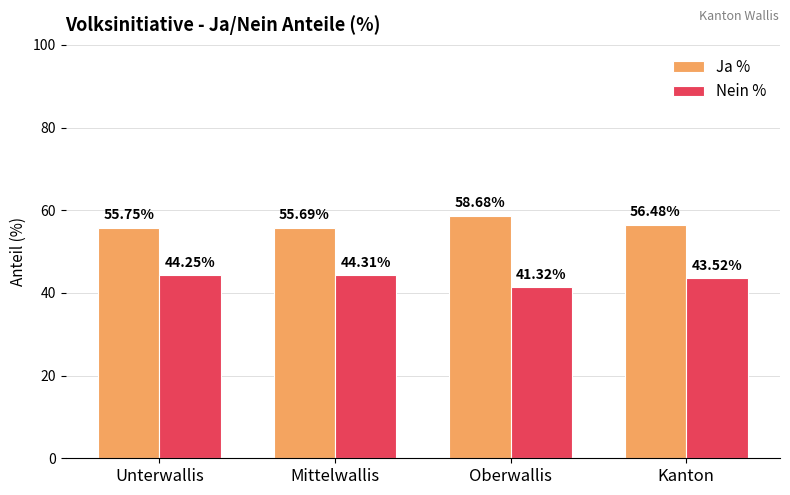

At how many categories does at least one series exceed 46?

4